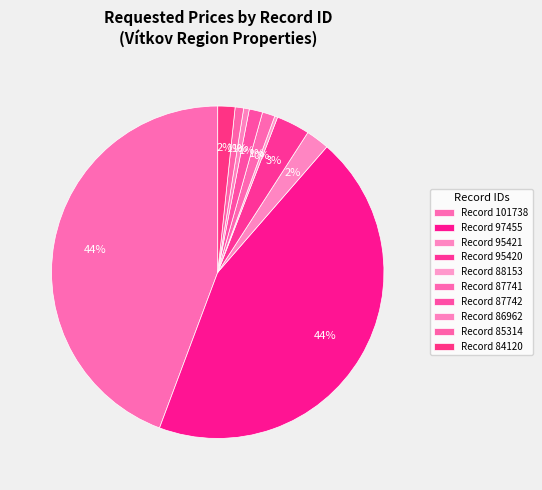

Which slice is the smallest?

88153